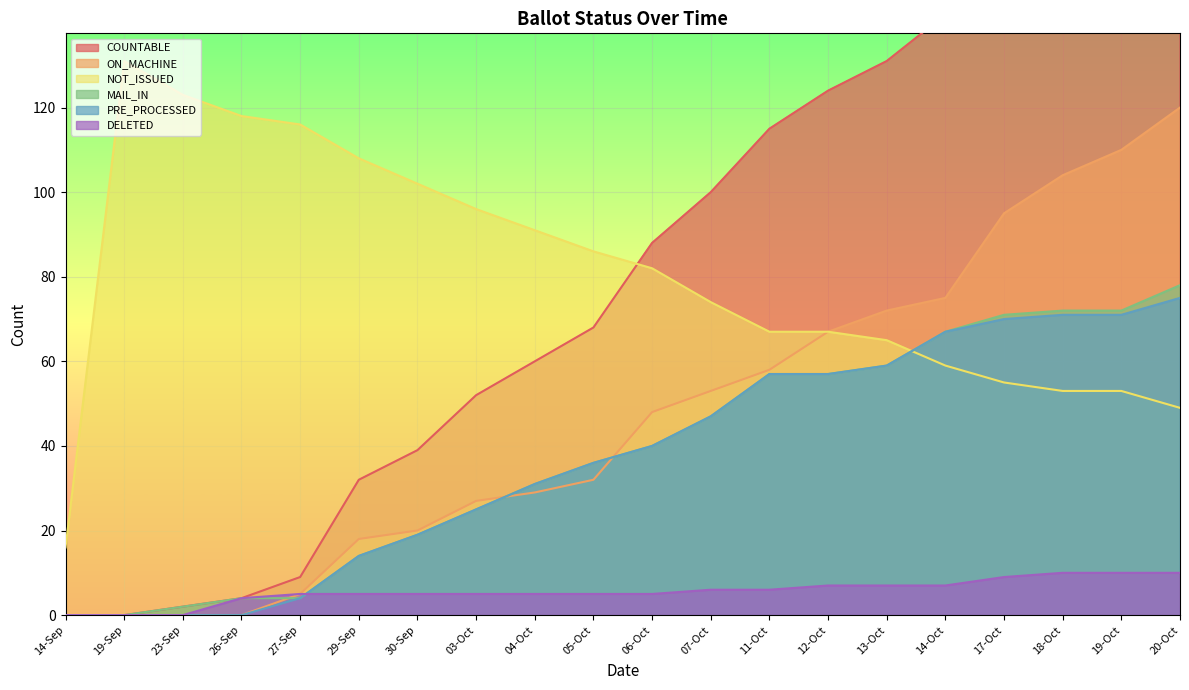

In NOT_ISSUED, how many points are higher than both neighbors (excluding endpoints)?

1